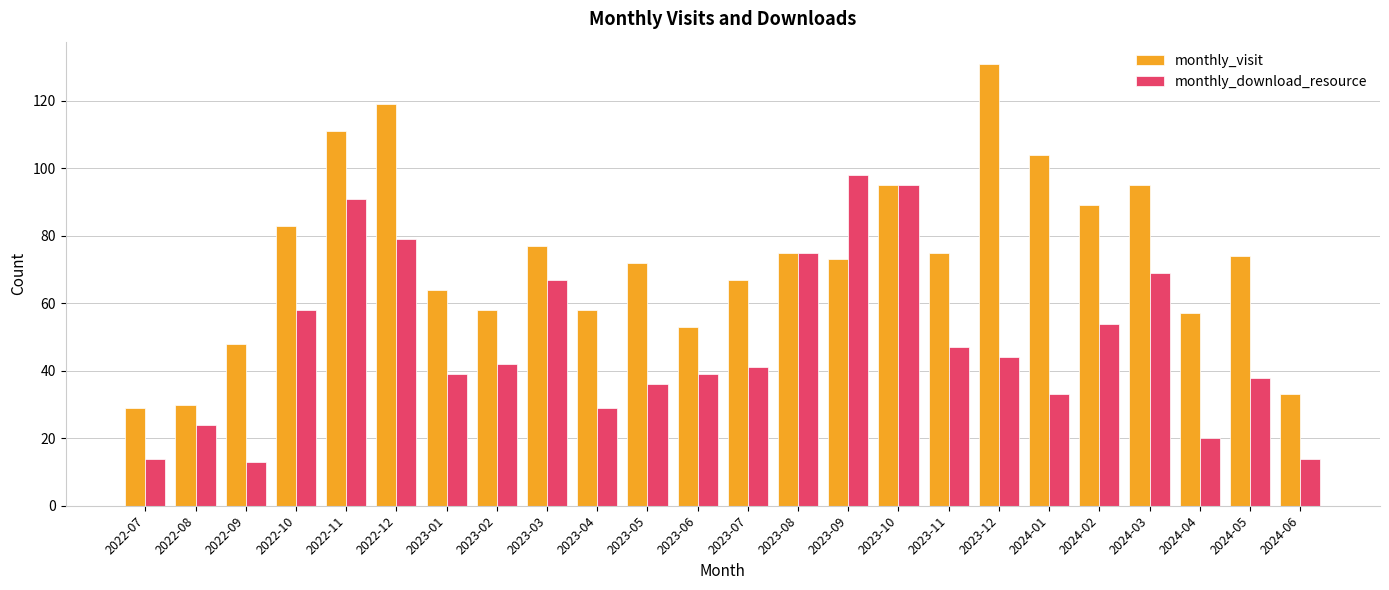

Is it true that monthly_visit equals 116 at 2023-09?

False